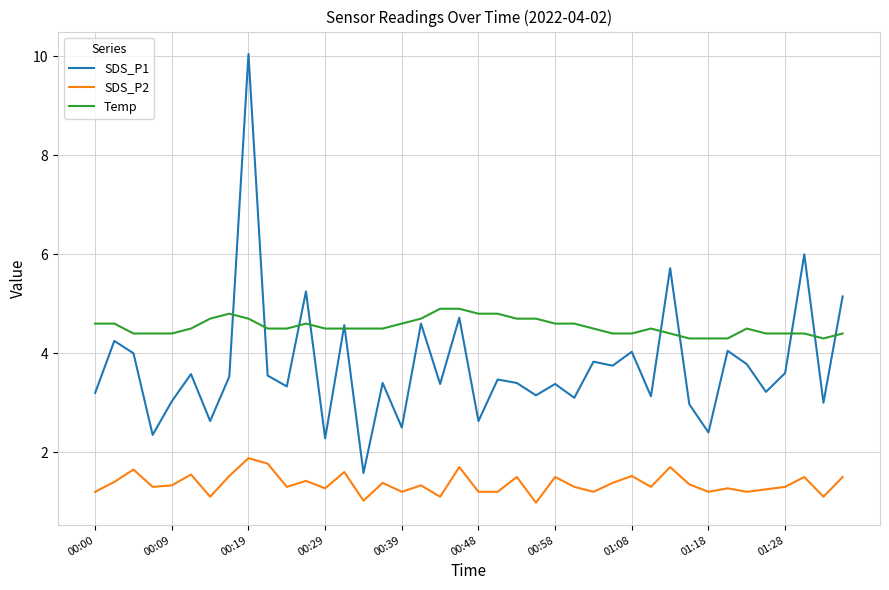

True or false: Temp and SDS_P2 intersect in this chart.

False